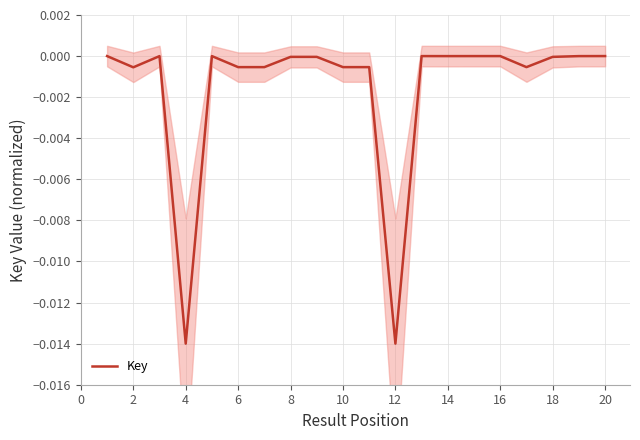

At which label does the data first exceed 0?

20